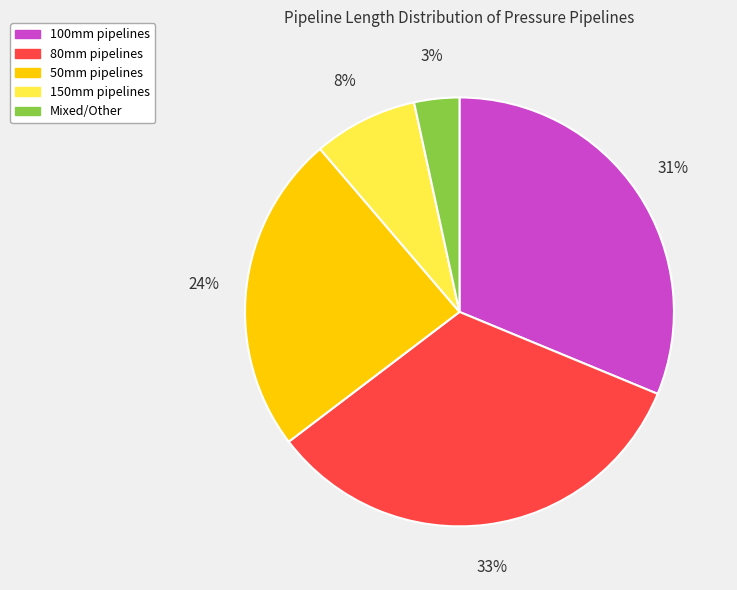

Is there a majority slice in this chart?

No